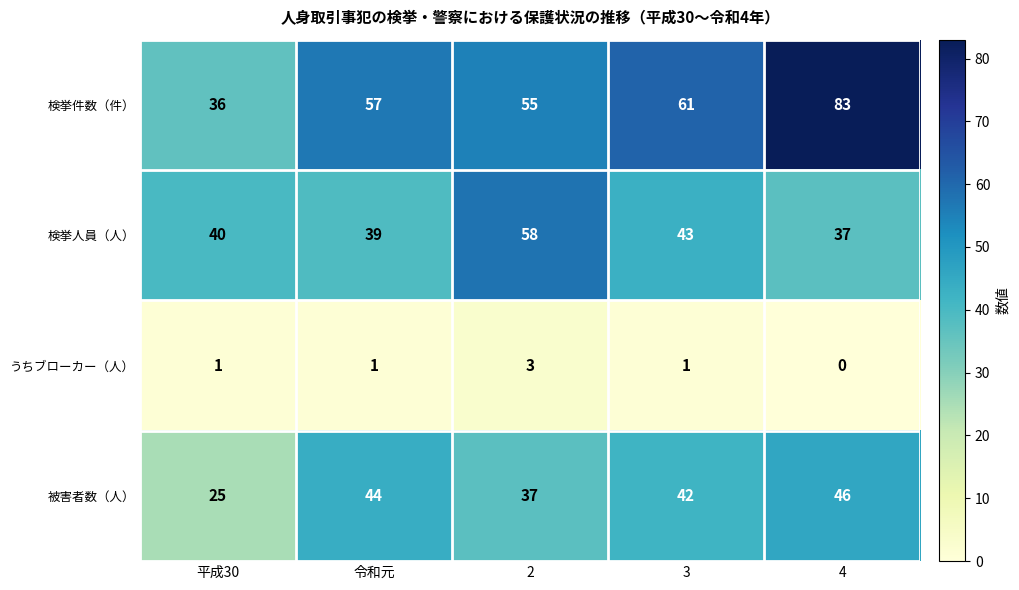

At which category does the chart reach its peak across all series?

4